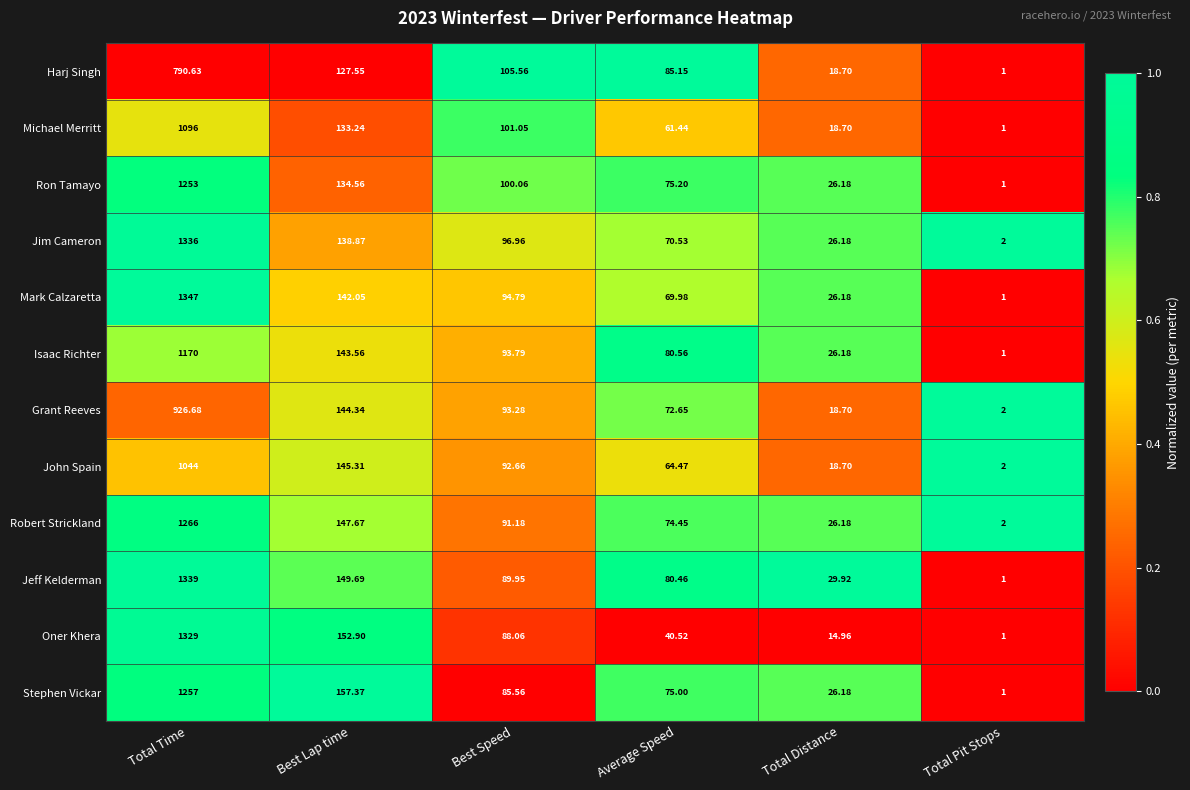

At which category is the sum across all series the highest?

Total Time